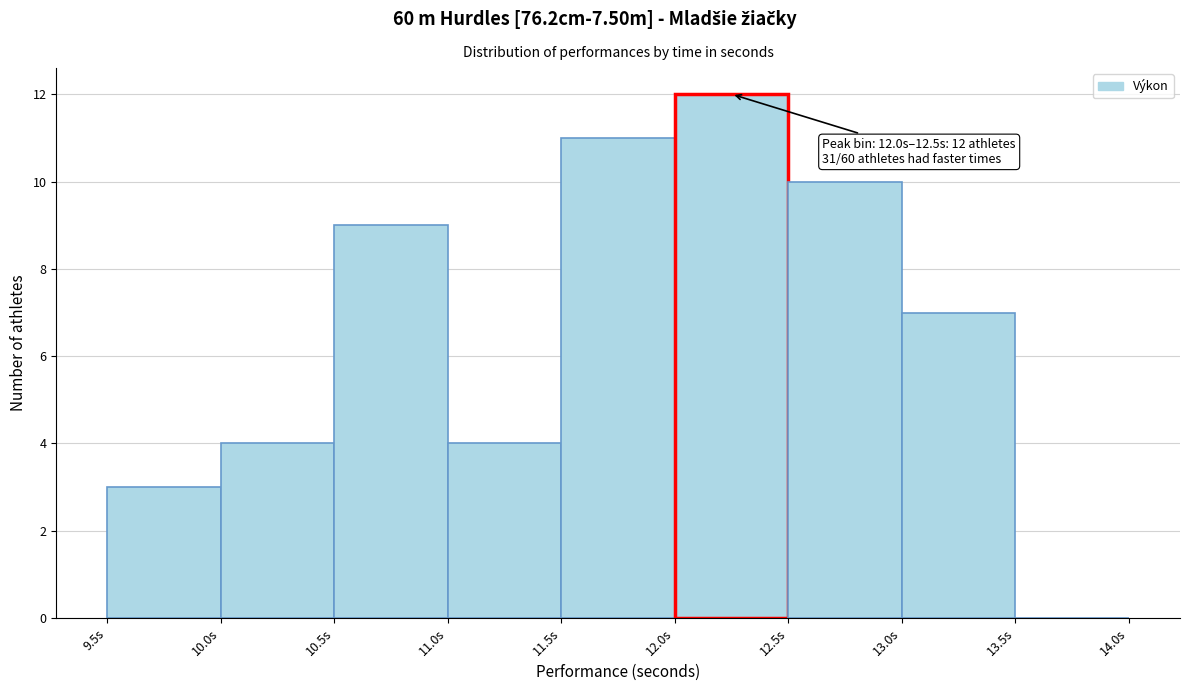

Over which range of the x-axis is the bar tallest?

12.0 to 12.5